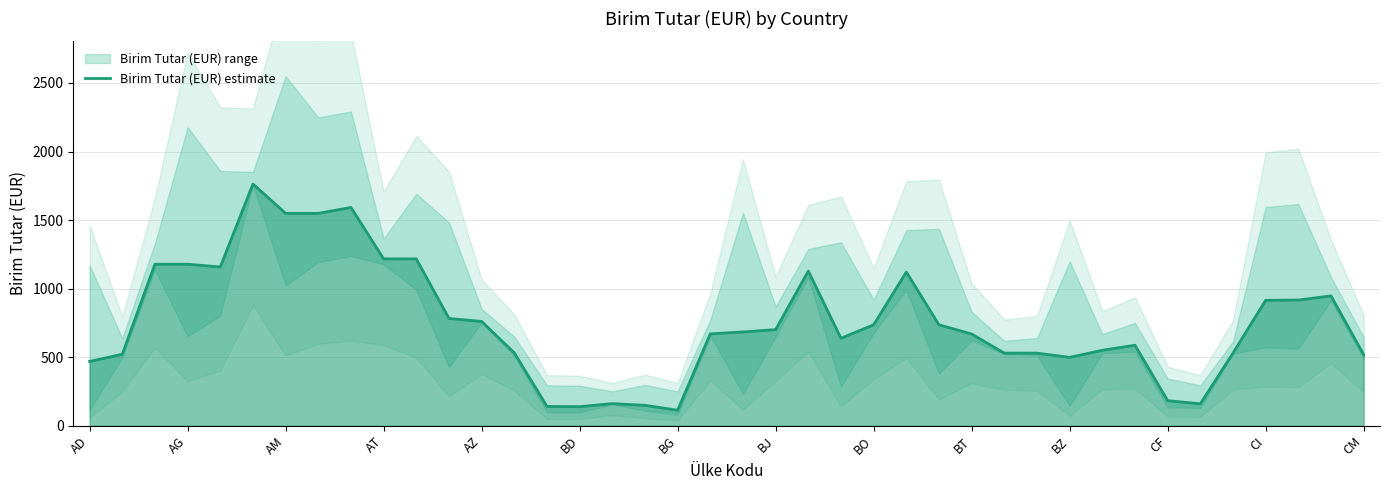

What is the change in value from 17 to 31?

+401.5